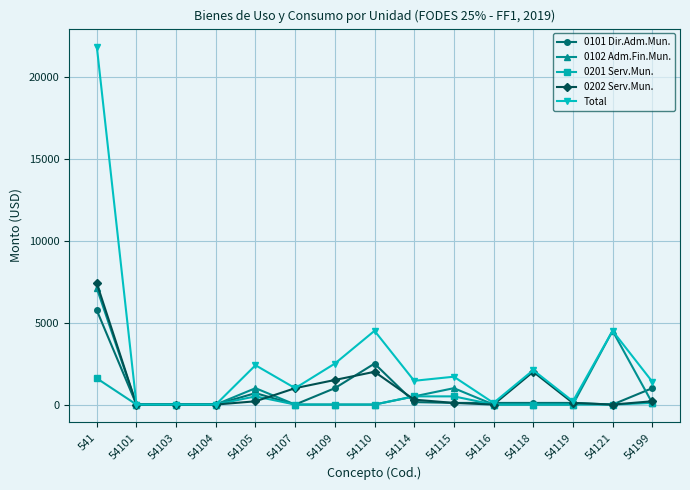

What is the difference between the maximum and second lowest values in the Total series?

21850